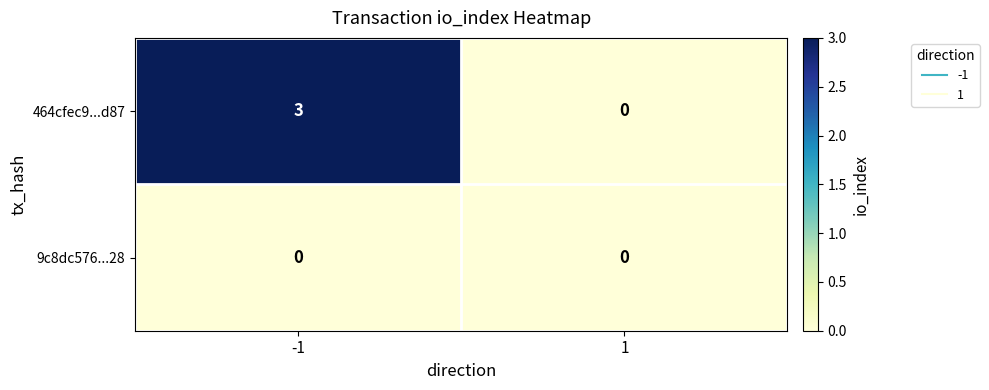

At which category does the chart reach its peak across all series?

-1